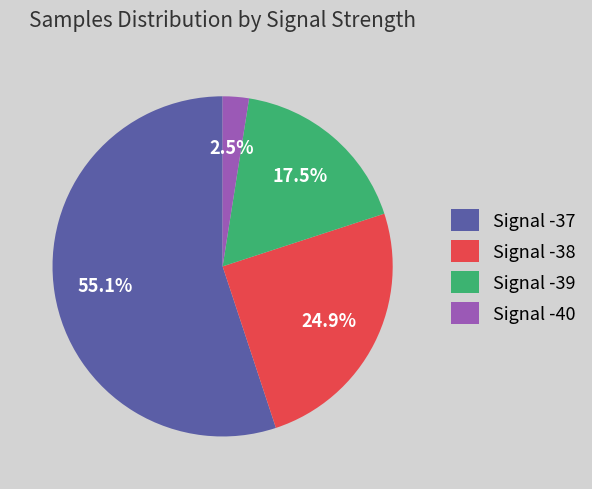

Which category has the smallest portion of the pie?

Signal -40